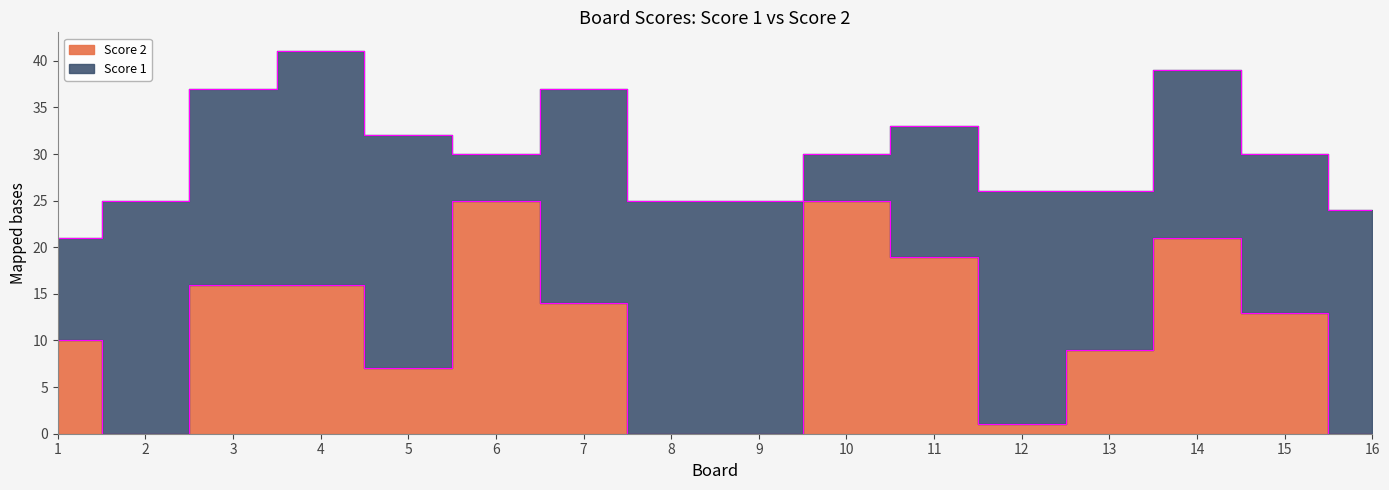

How many values are below 13?

8